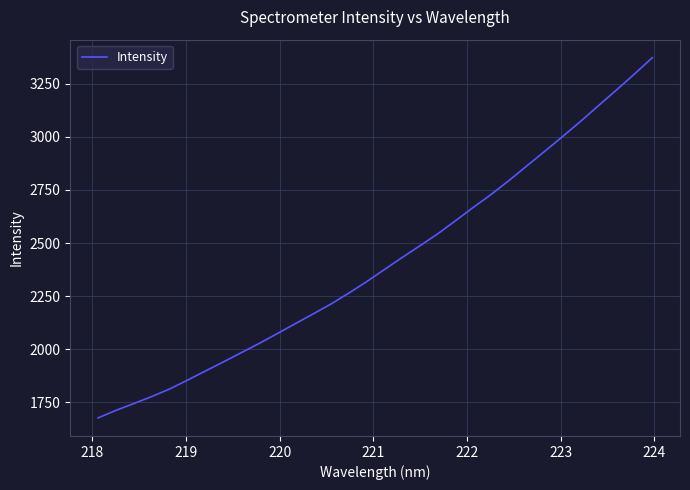

What is the minimum value shown in the chart?

1675.1